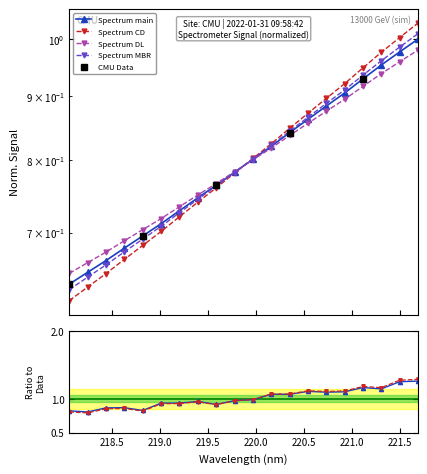

Does the chart display data point markers on the line(s)?

Yes